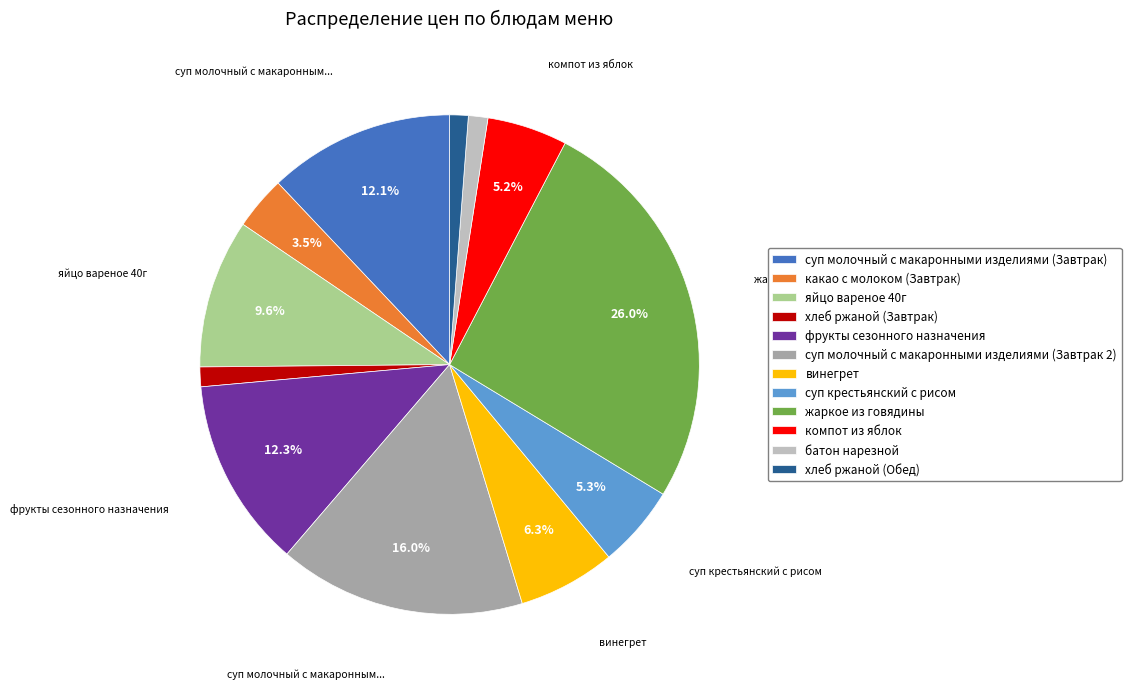

How many segments does this pie chart have?

12